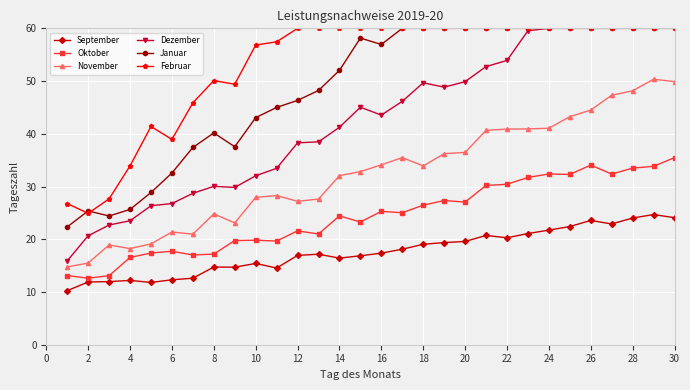

What is the value of the Oktober point at the 12th from the left?

21.6